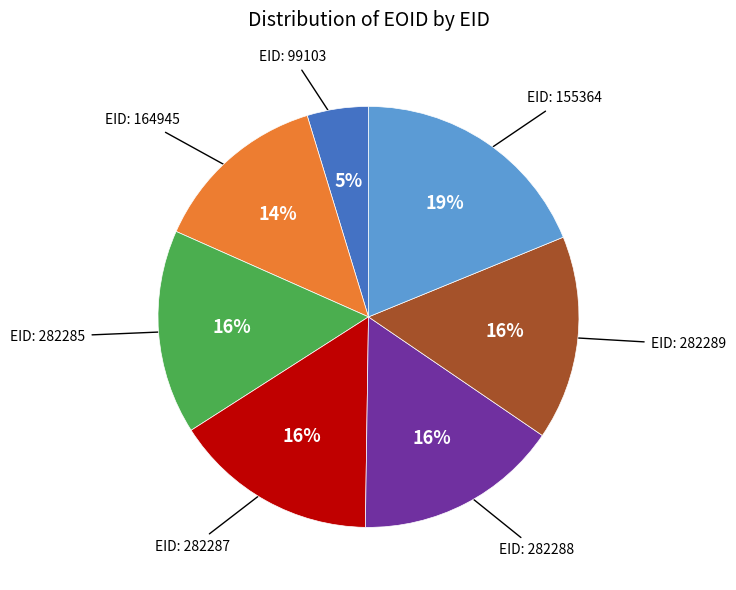

To the nearest percent, what is the average slice percentage?

14%